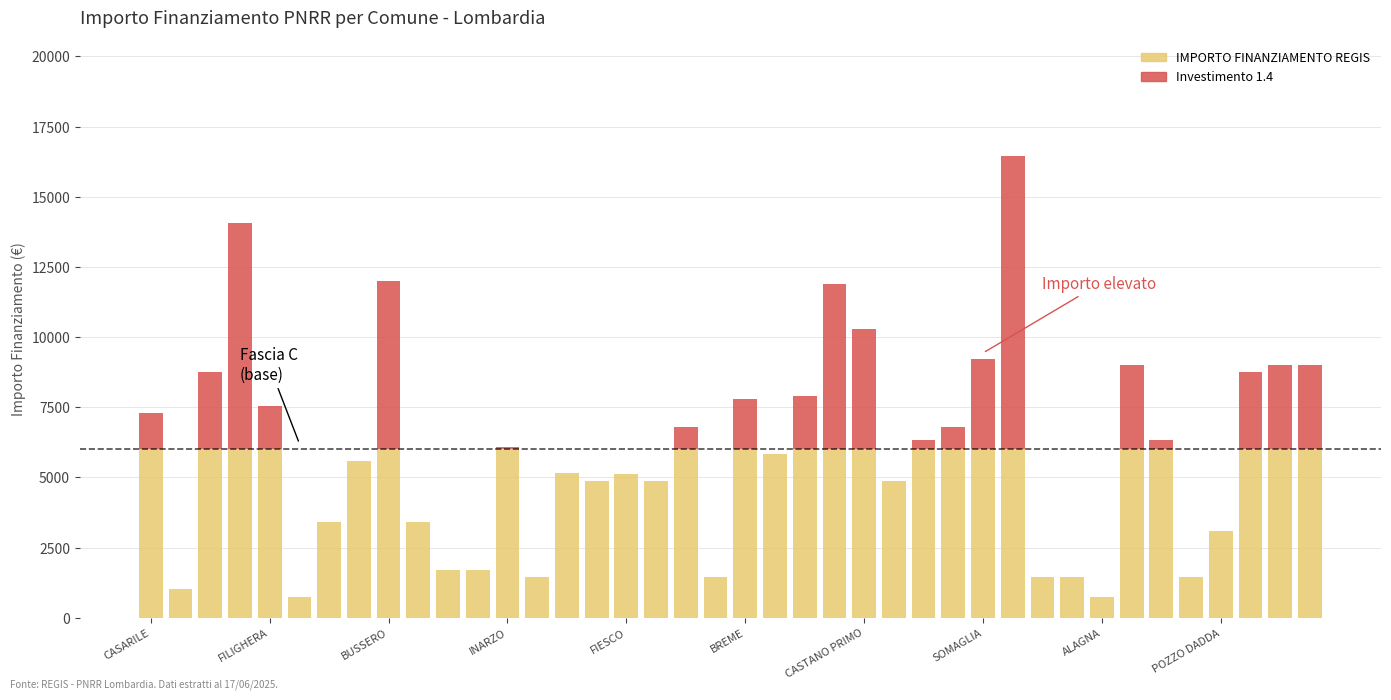

Where does the Investimento 1.4 series first go above 75?

CASARILE